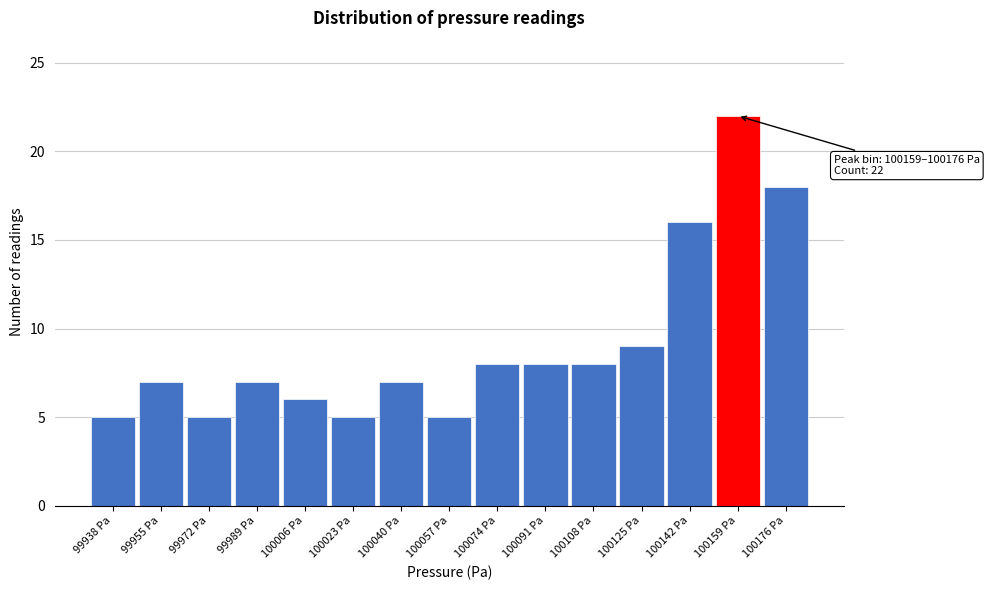

Reading left to right, list all the values displayed in this chart.

99938 Pa=5	99955 Pa=7	99972 Pa=5	99989 Pa=7	100006 Pa=6	100023 Pa=5	100040 Pa=7	100057 Pa=5	100074 Pa=8	100091 Pa=8	100108 Pa=8	100125 Pa=9	100142 Pa=16	100159 Pa=22	100176 Pa=18